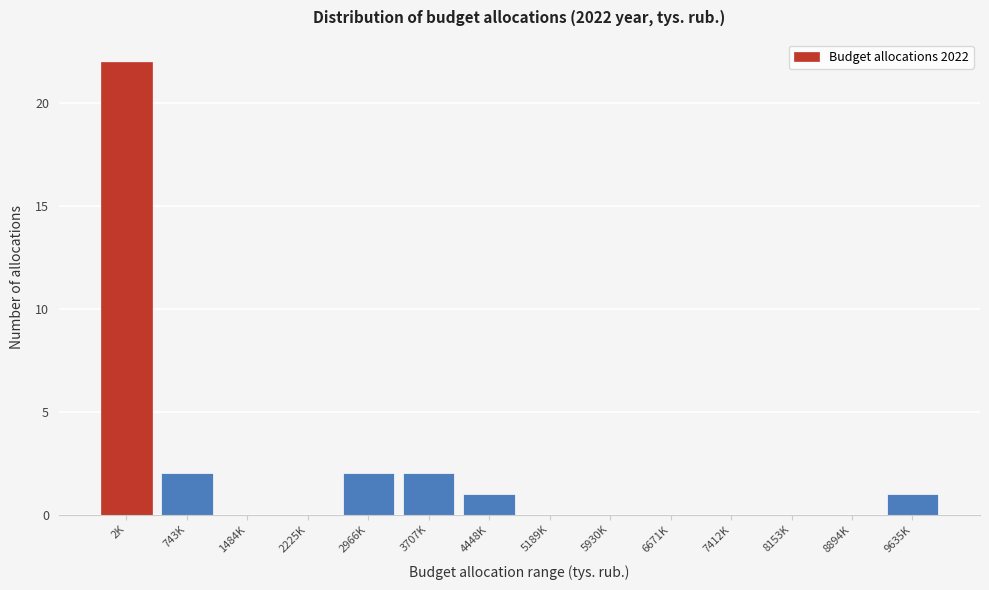

Reading left to right, list all the values displayed in this chart.

2K=22	743K=2	1484K=0	2225K=0	2966K=2	3707K=2	4448K=1	5189K=0	5930K=0	6671K=0	7412K=0	8153K=0	8894K=0	9635K=1